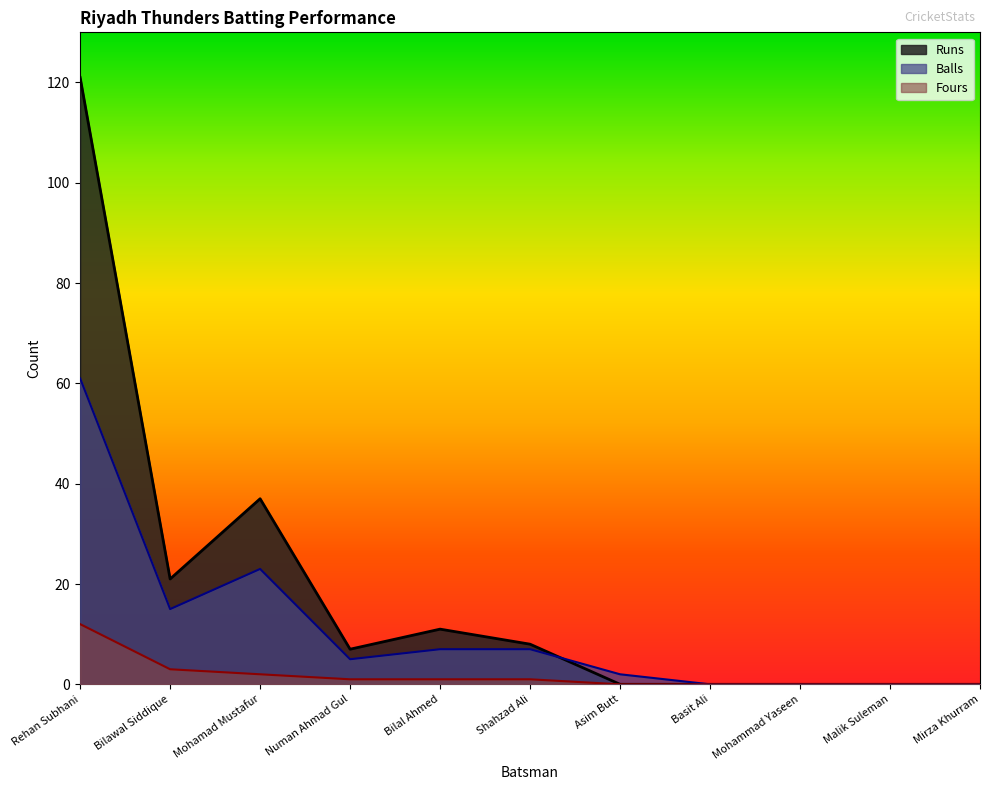

Count the number of data series in this chart.

3